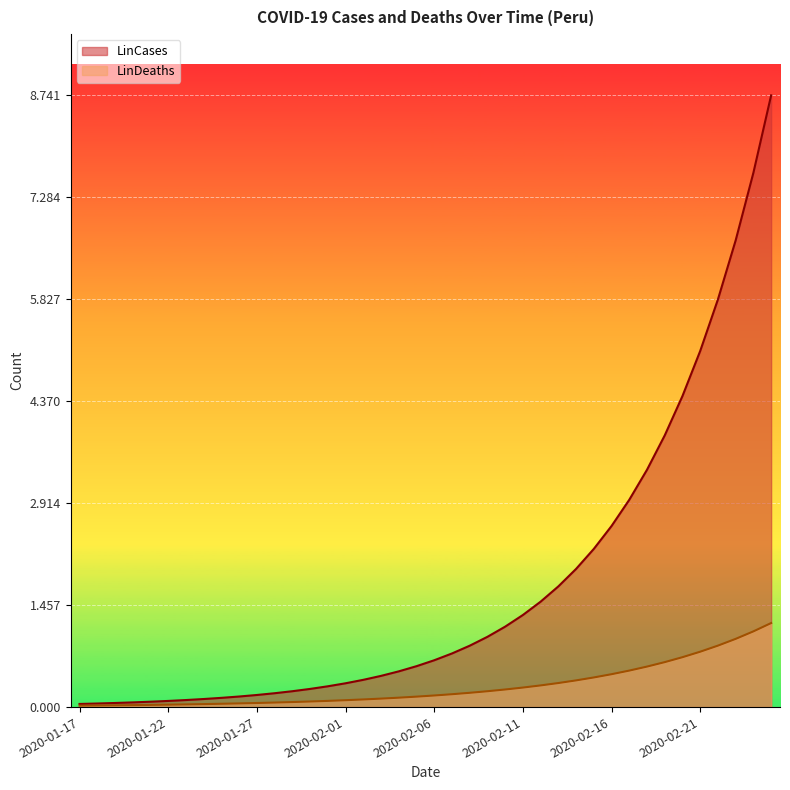

True or false: LinCases and LinDeaths cross at least once.

False